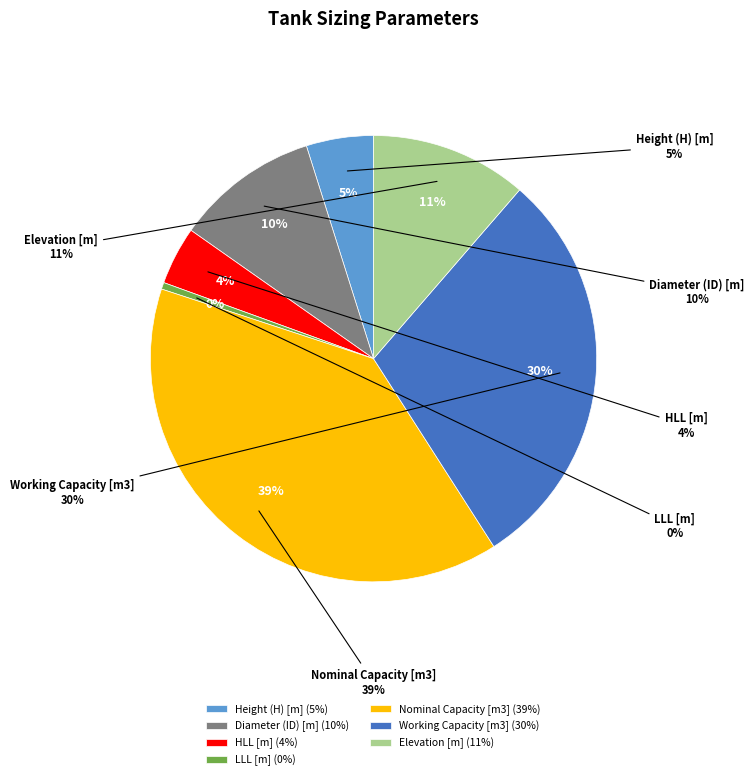

How many segments does this pie chart have?

7